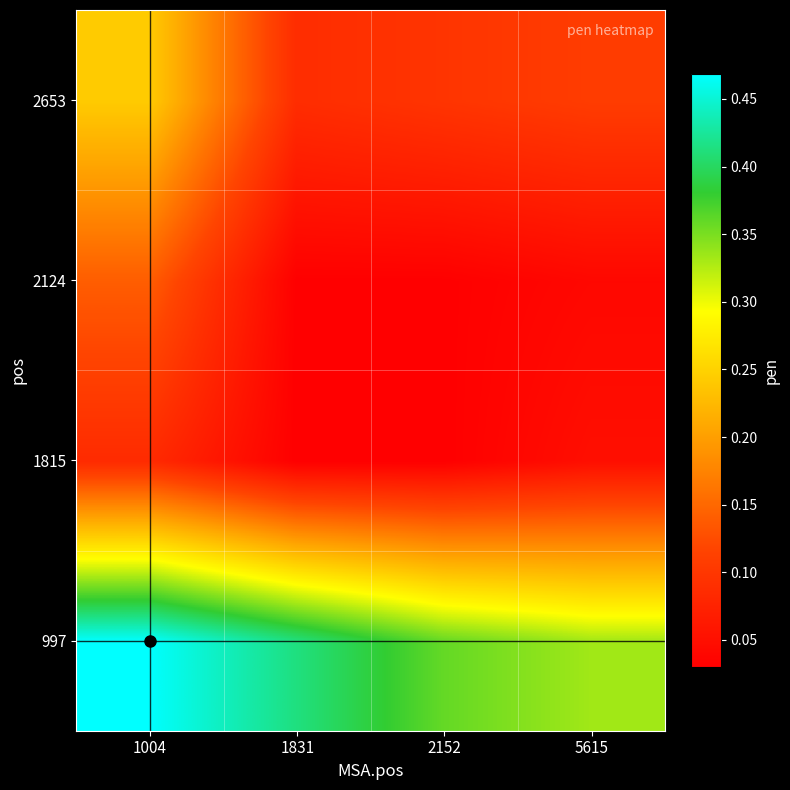

Reading right to left, list all the values displayed in this chart.

997: 5615=0.3	2152=0.4	1831=0.4	1004=0.5
1815: 5615=0.0	2152=0.0	1831=0.0	1004=0.1
2124: 5615=0.0	2152=0.0	1831=0.0	1004=0.1
2653: 5615=0.1	2152=0.1	1831=0.1	1004=0.2